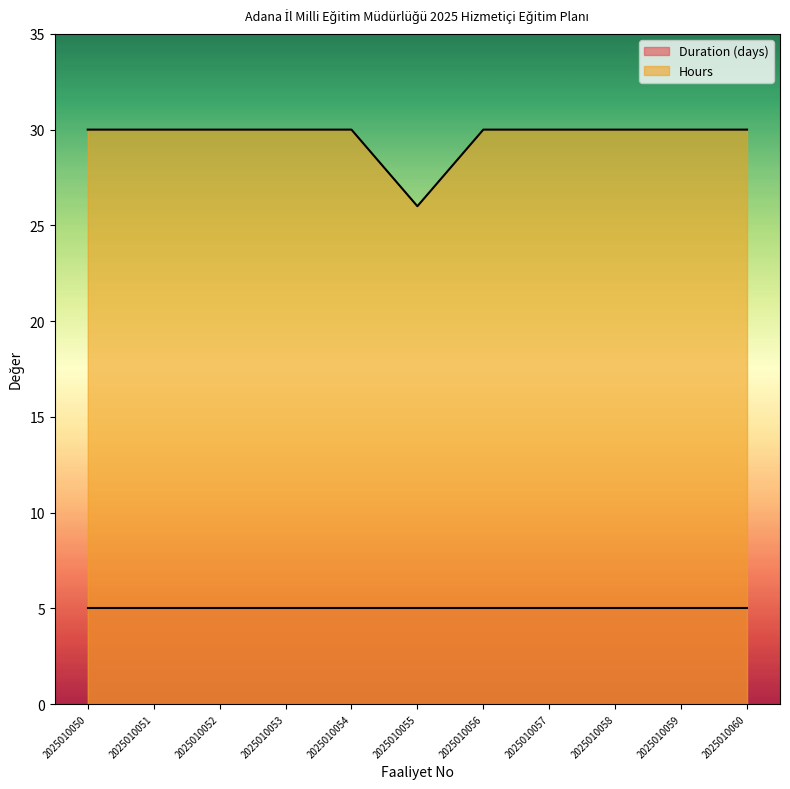

Is it true that Hours equals 30 at 2025010060?

True